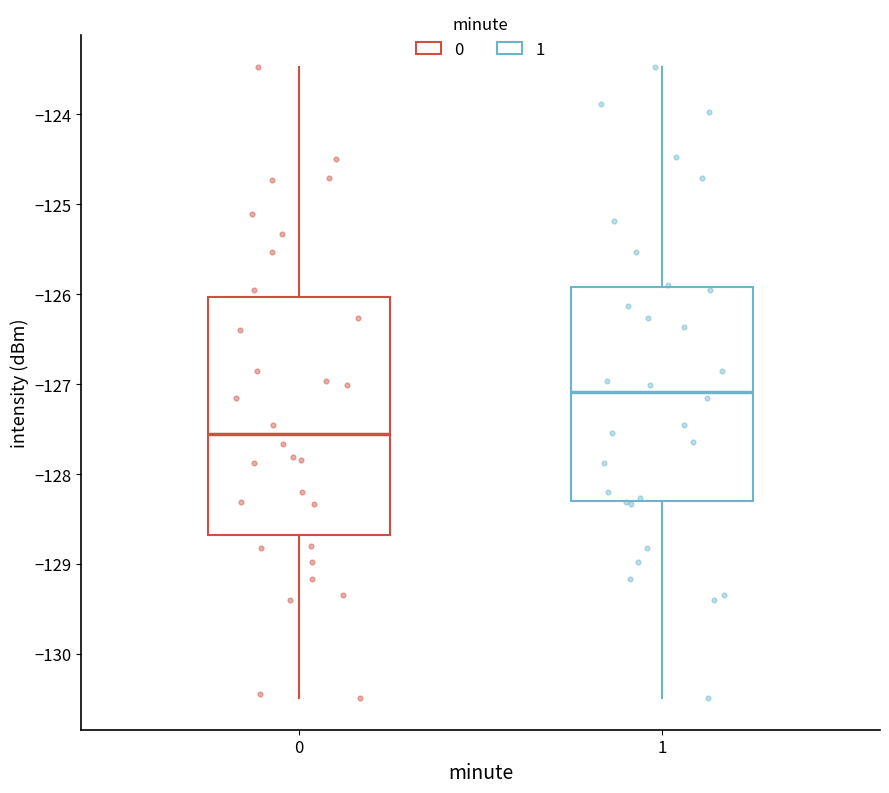

Which box's median line is the lowest?

0